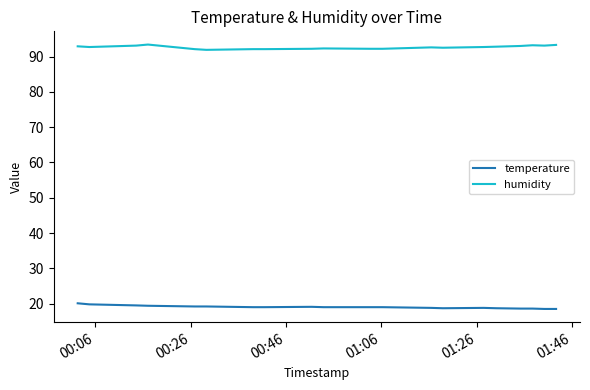

Which series has the largest total across all categories?

humidity